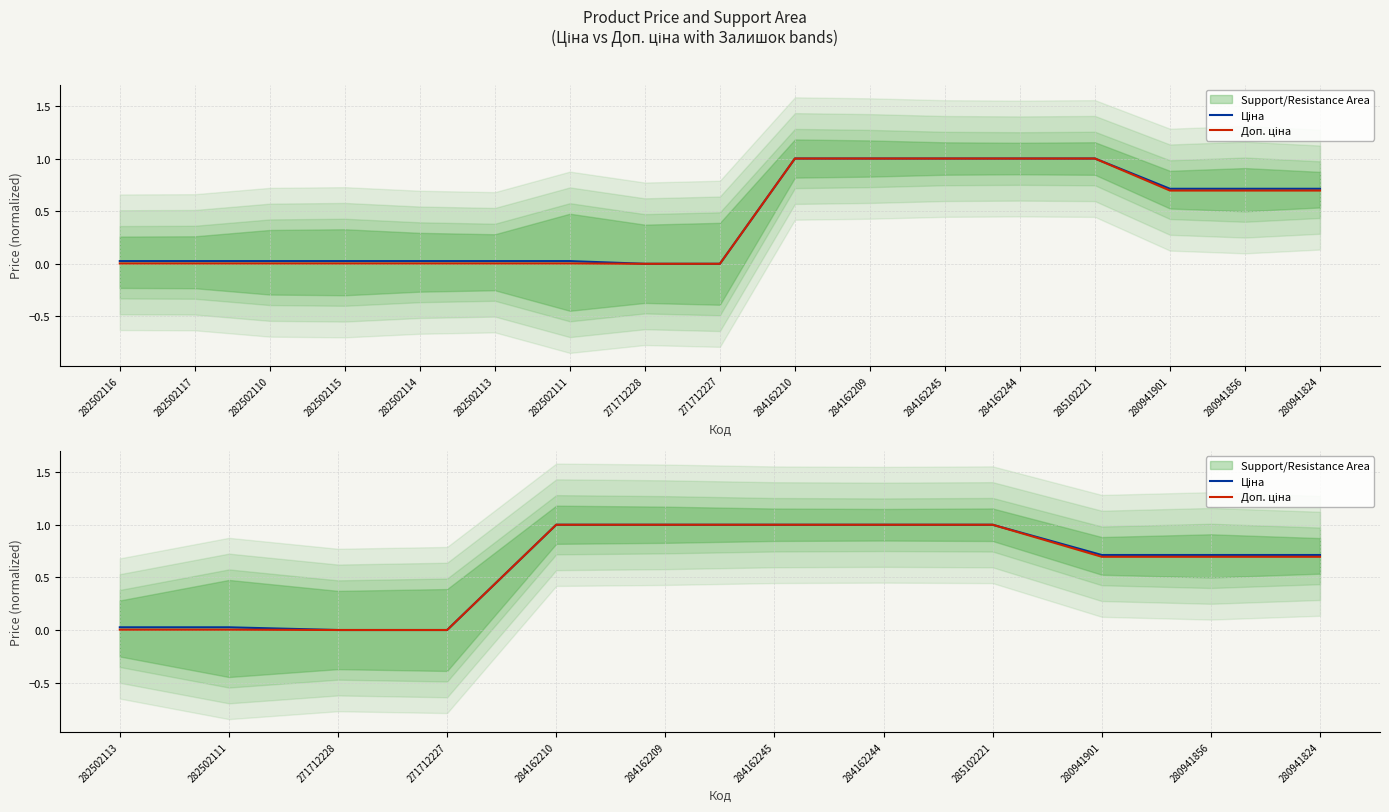

The value of Ціна at 271712227 is 0.0. True or false?

True